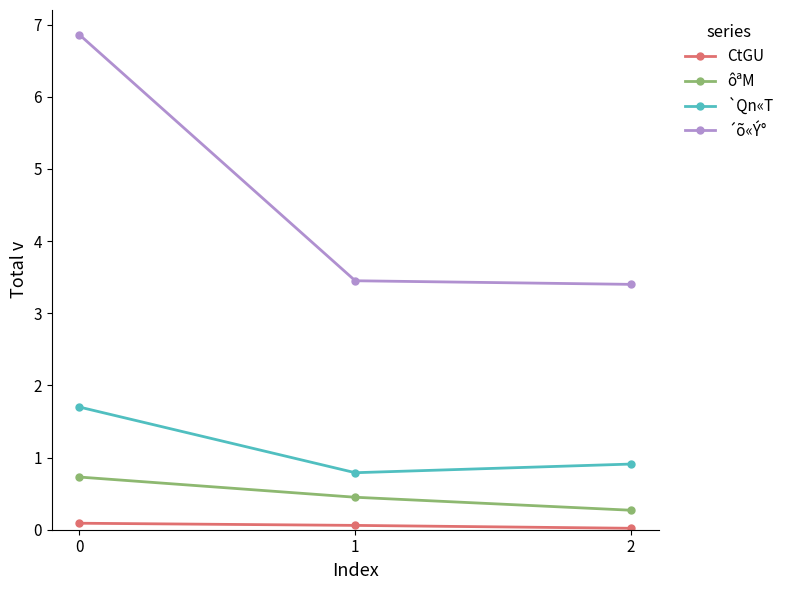

Rank the series at 1 from highest to lowest value.

´õ«Ý°, `Qn«T, ôªM, CtGU